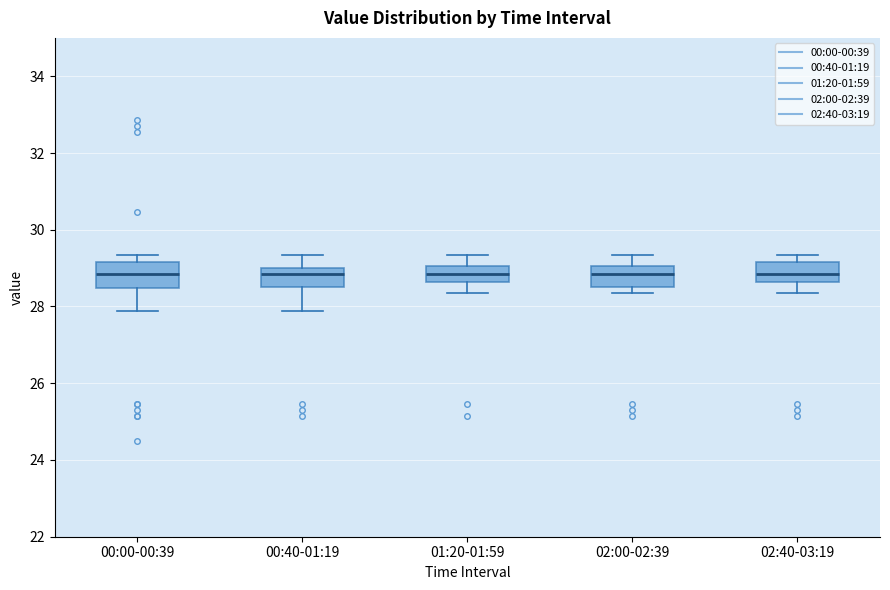

Where is the upper edge of the box for 00:00-00:39 on the y-axis? The values are not printed on the chart, so give them approximately, as read against the axis.

29.2